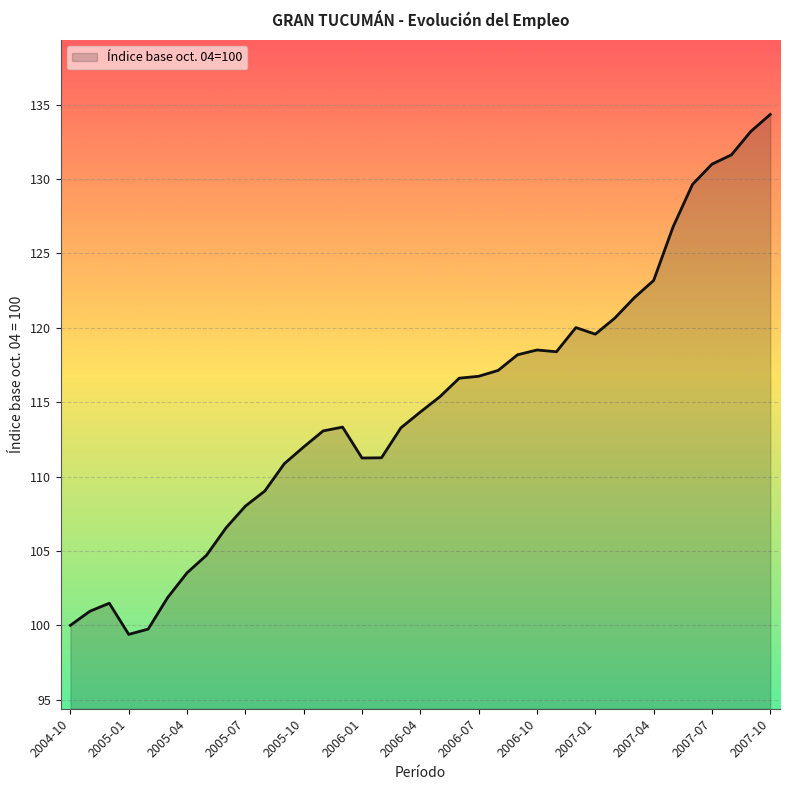

What is the difference between the maximum and minimum values?

35.0